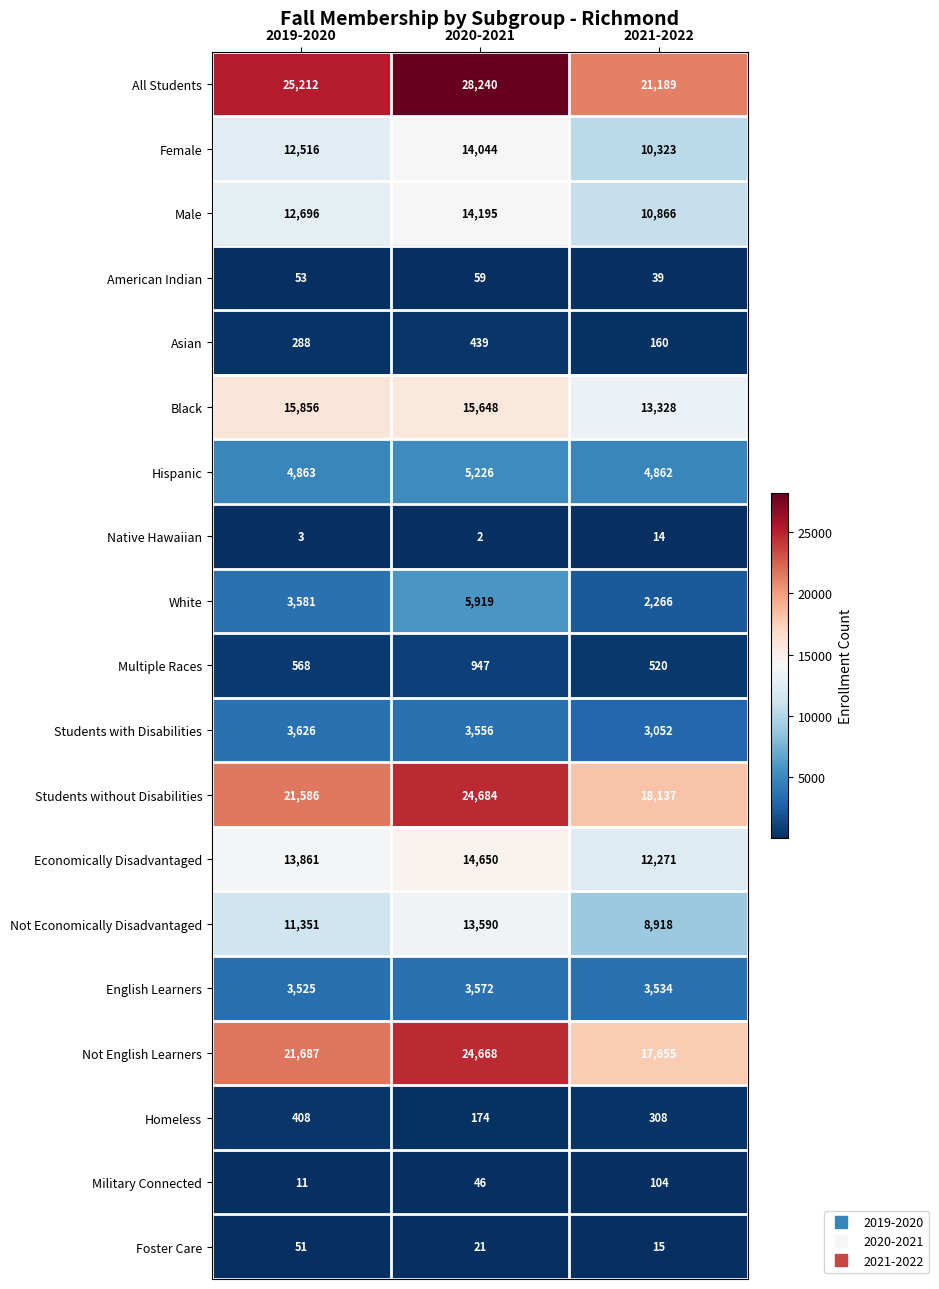

What is the difference between the maximum and minimum values in the English Learners series?

47